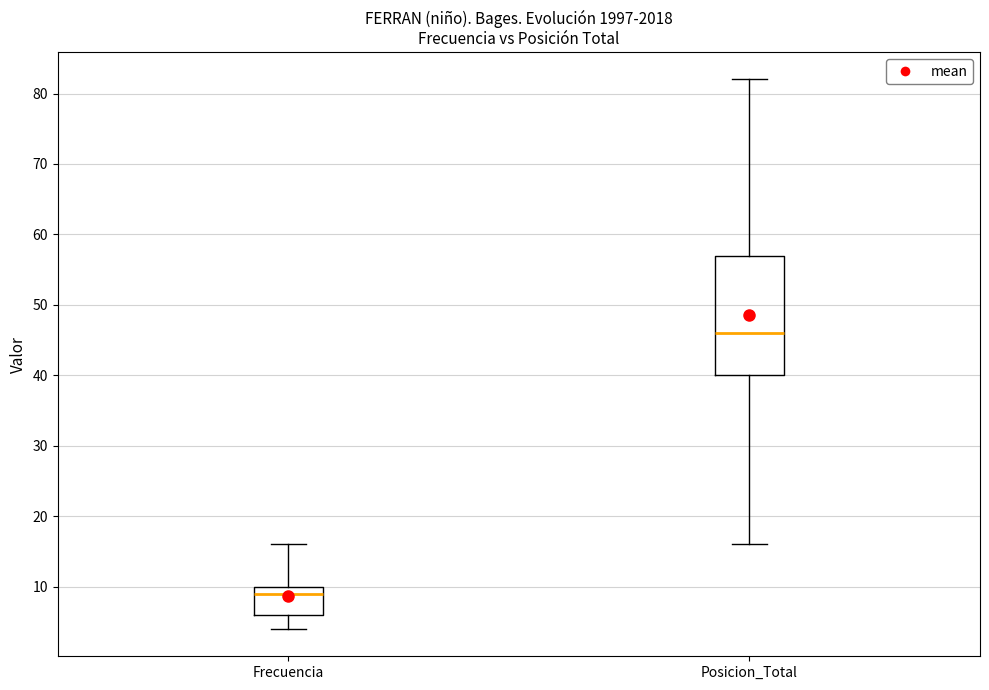

Which box's median line is the lowest?

Frecuencia